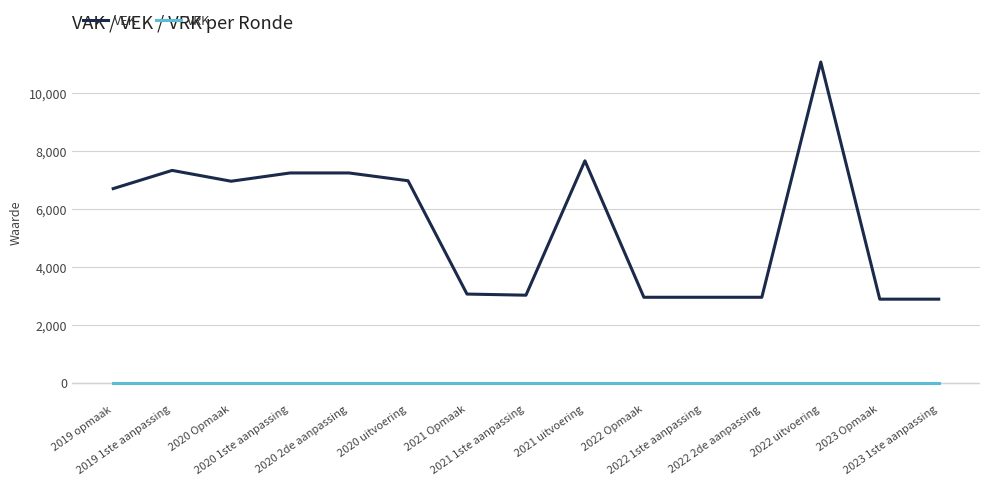

Does the chart have visible grid lines?

Yes